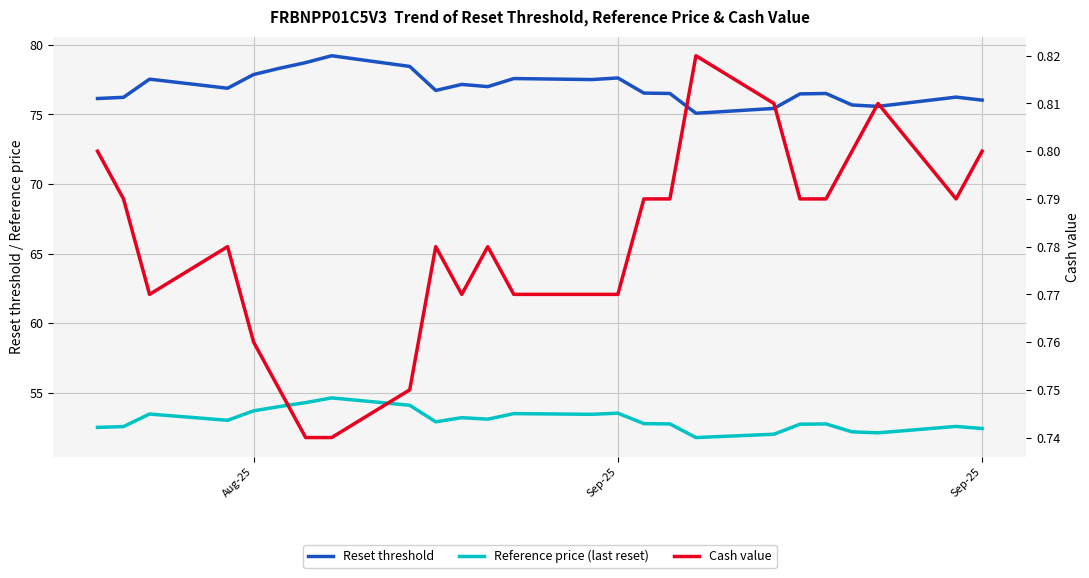

Which series has the largest total across all categories?

Reset threshold